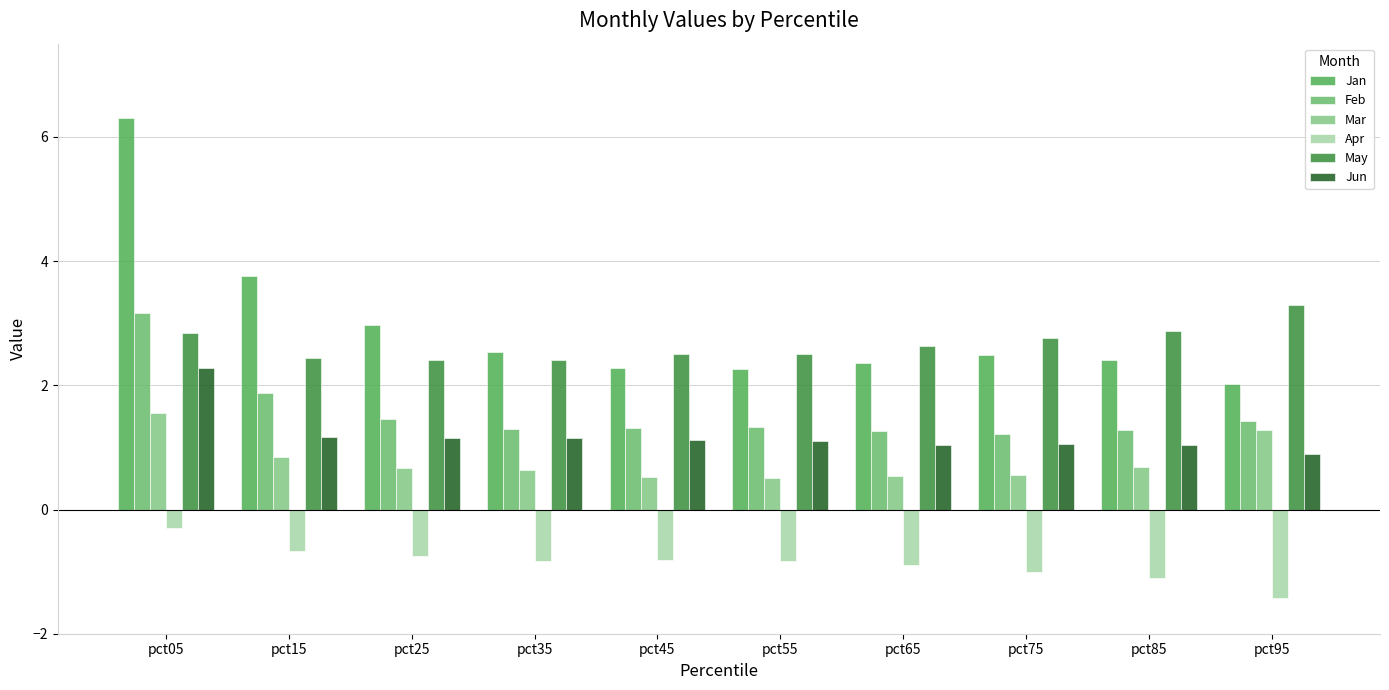

Which category has the lowest value across all series?

pct95